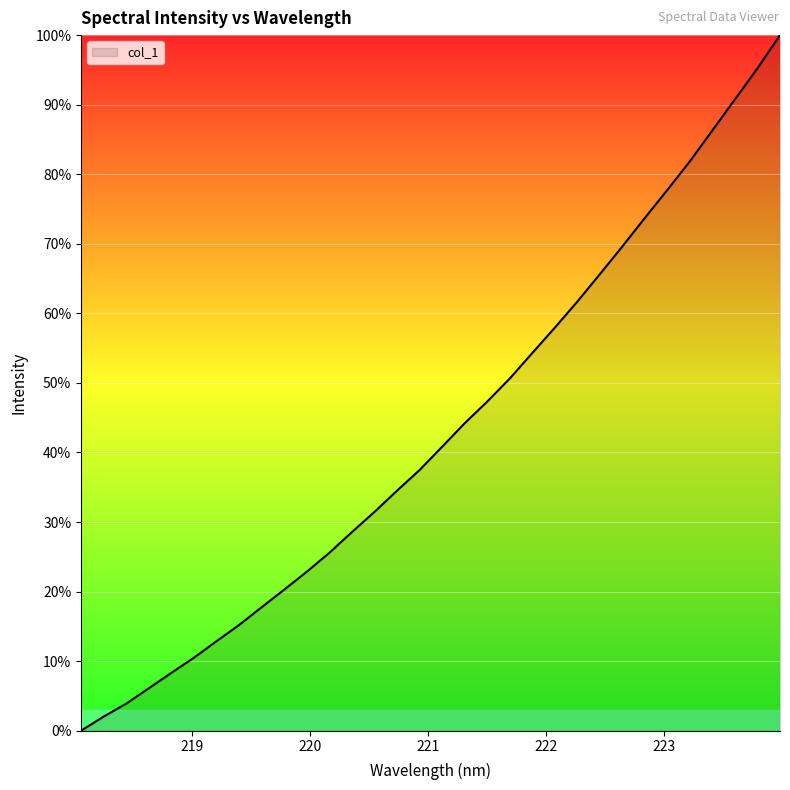

What is the difference between the maximum and minimum values?

100.0